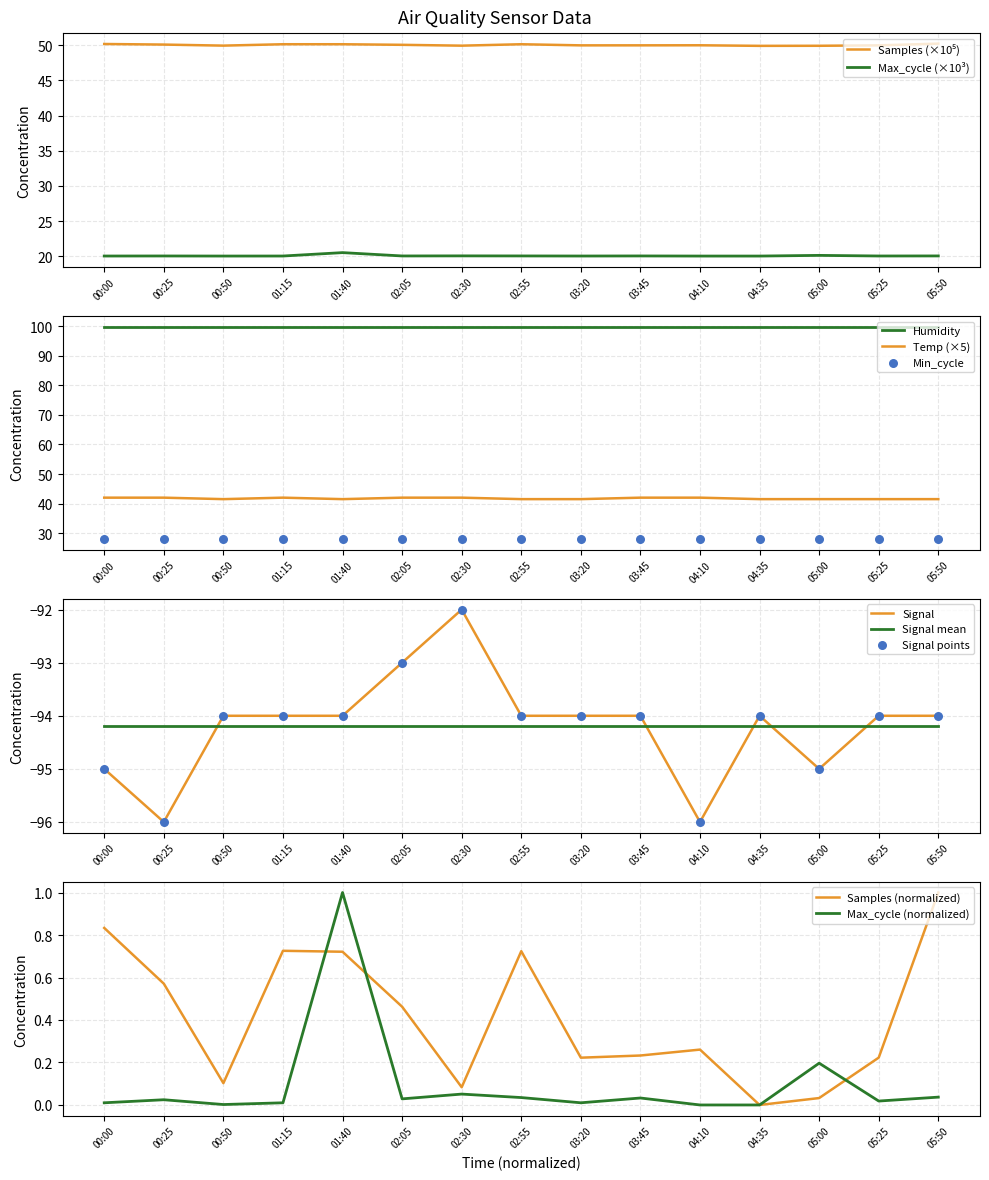

What is the total value across all series at 04:35?

17.4